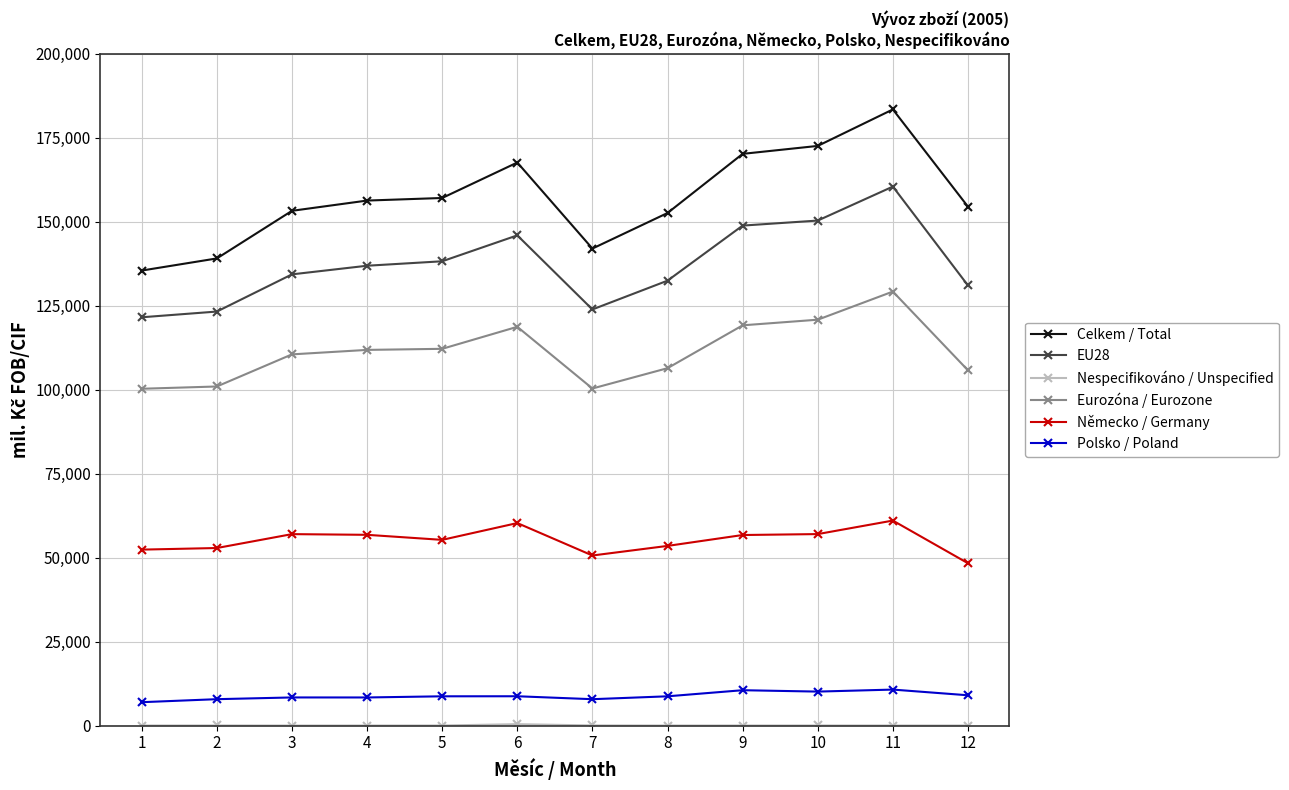

At which category is the sum across all series the highest?

11